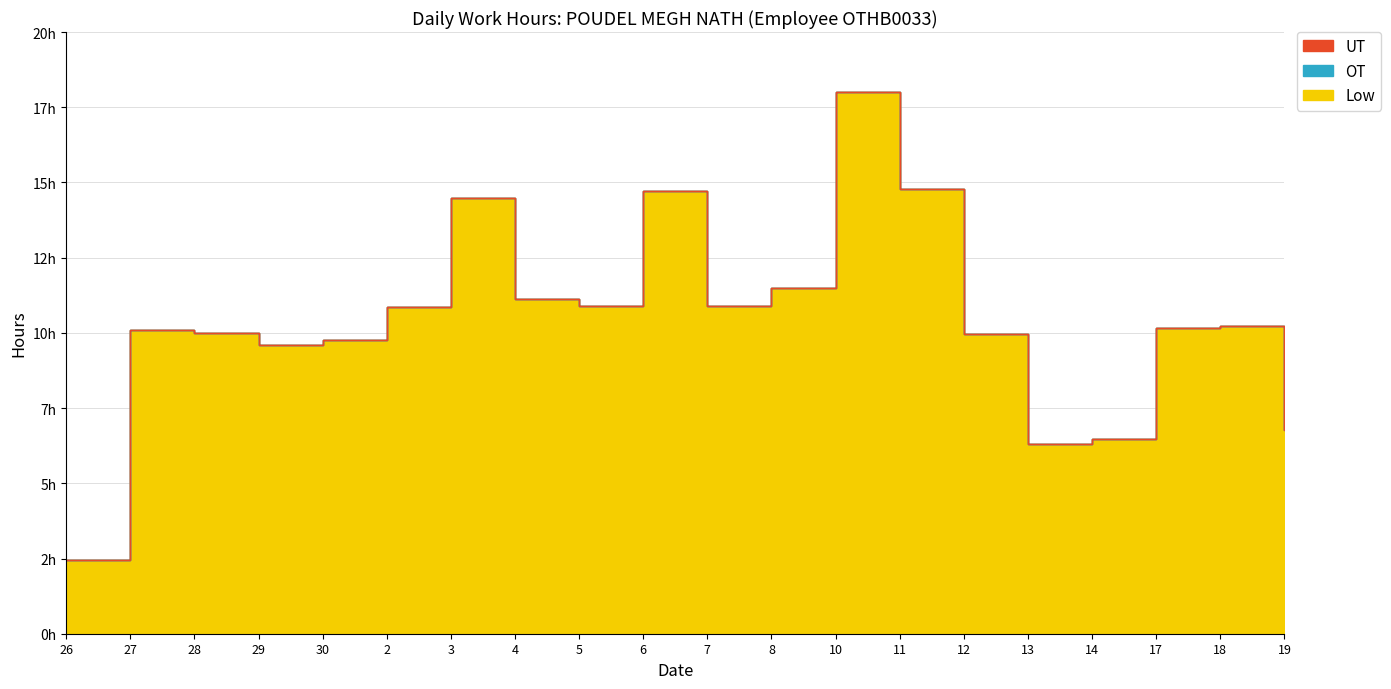

True or false: OT and UT intersect in this chart.

False